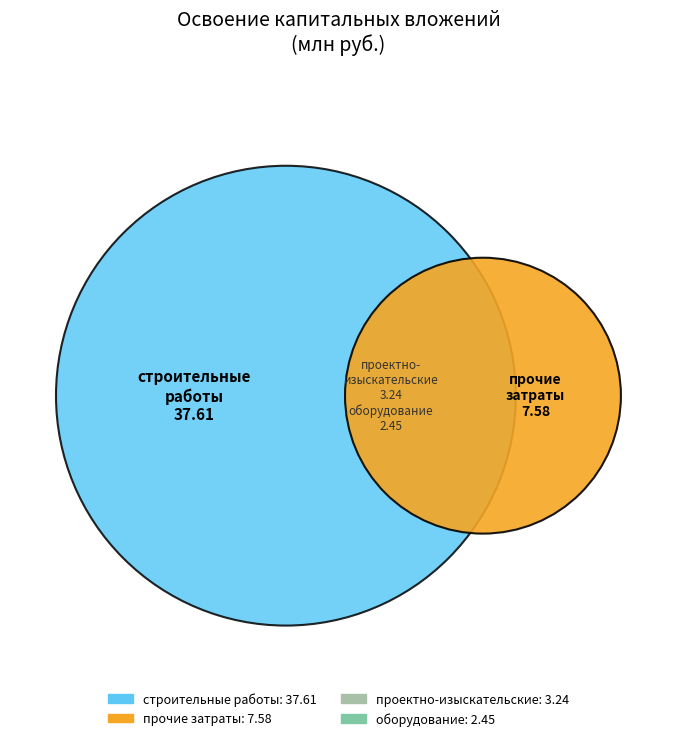

What percentage is NOT represented by проектно-изыскательские работы?

93.6%